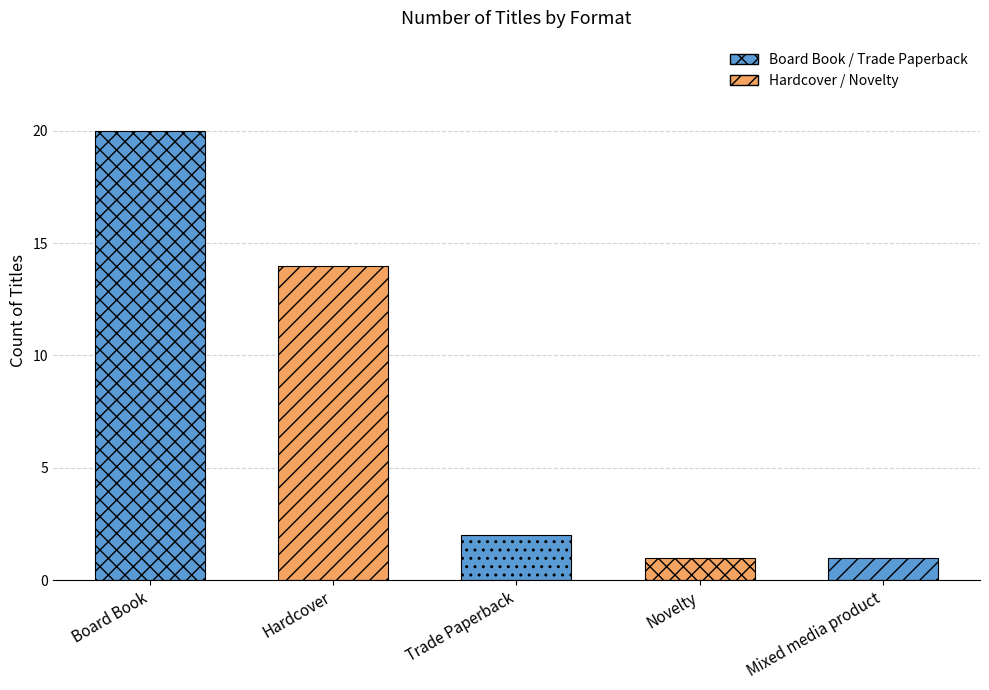

Reading left to right, transcribe all the data shown in this chart.

Board Book=20	Hardcover=14	Trade Paperback=2	Novelty=1	Mixed media product=1